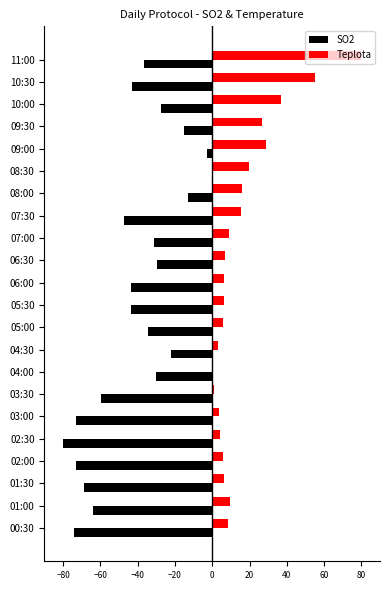

The value of SO2 at 10:30 is -43.2. True or false?

True